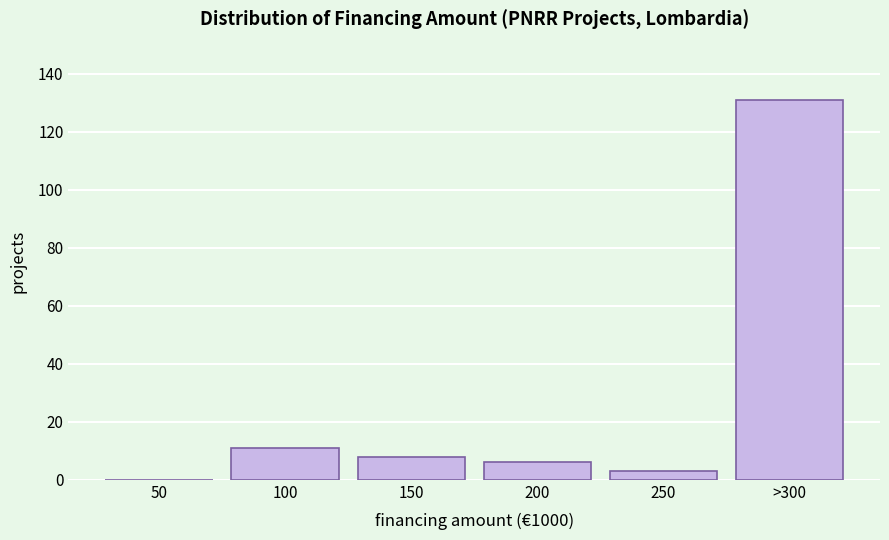

Reading right to left, list all the values displayed in this chart.

>300=131	250=3	200=6	150=8	100=11	50=0